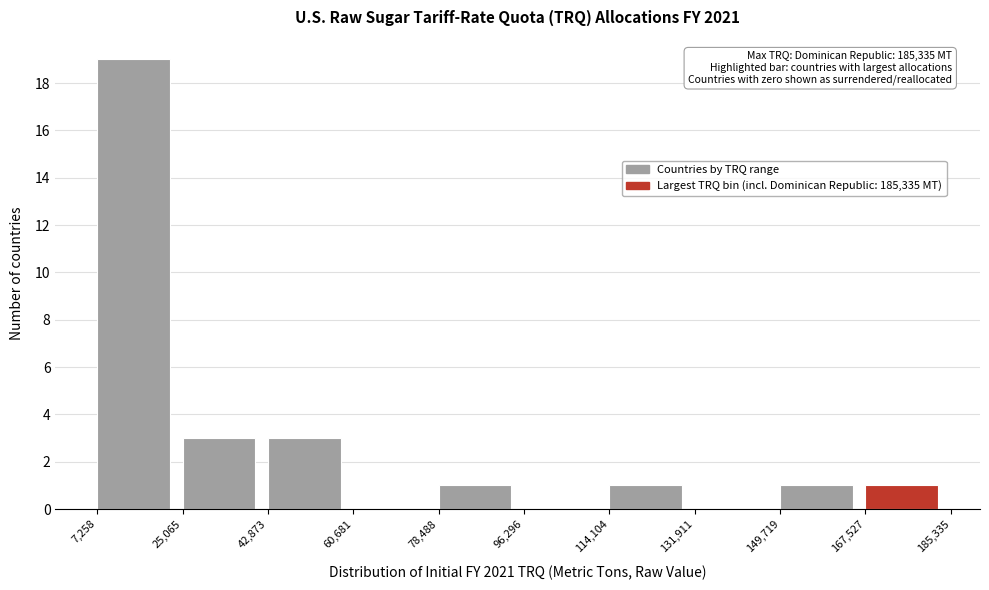

Over which range of the x-axis is the bar tallest?

7,258 to 25,065